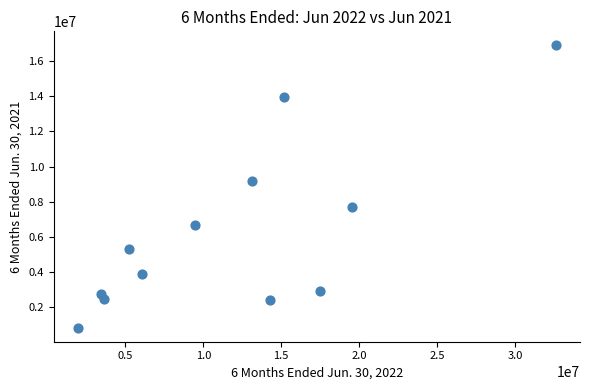

What Y value in the scatter plot is closest to 8862846?

9171924